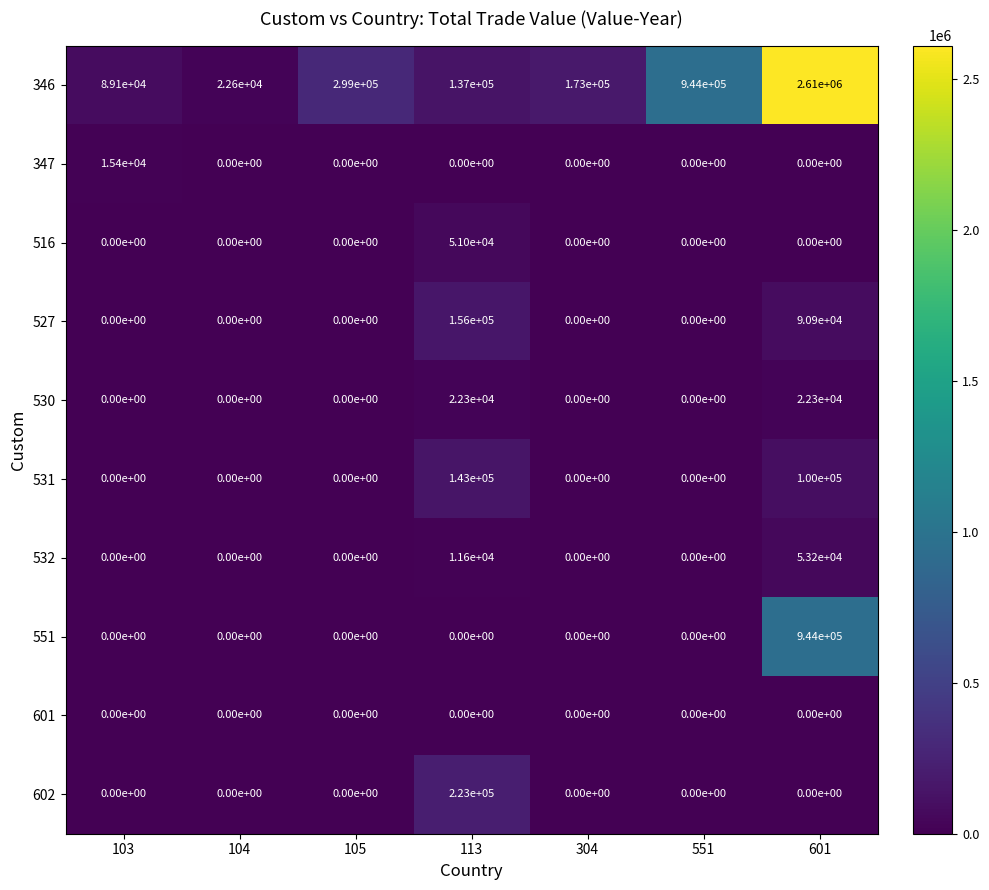

What is the difference between the 530 values at 104 and 113?

22300